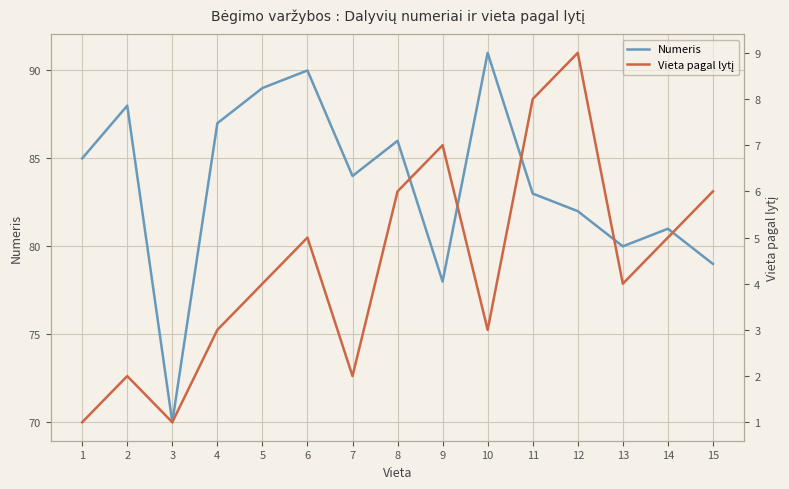

What is the maximum value shown in the chart?

91